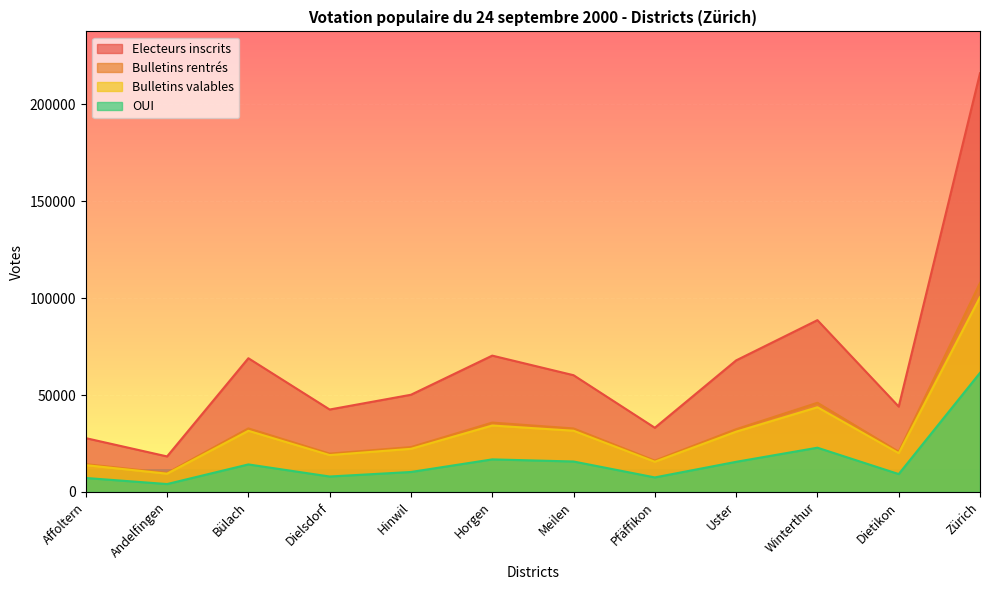

What is the label of the 8th point from the right?

Hinwil